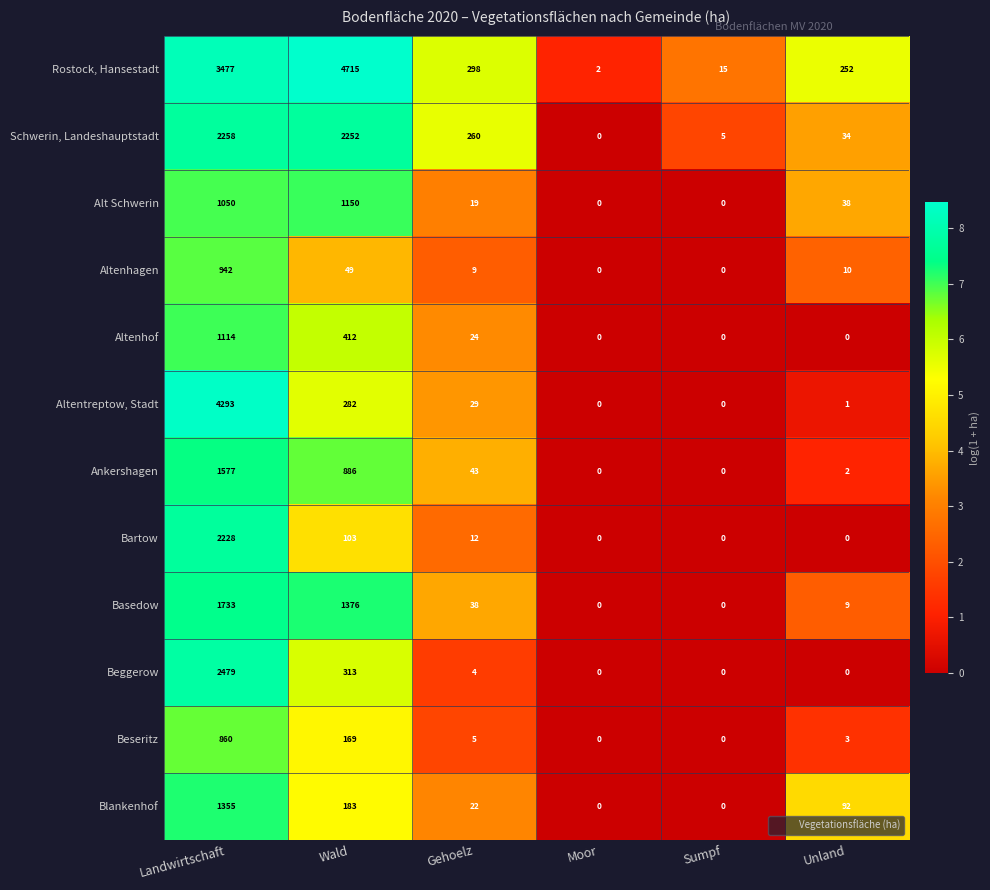

What is the total value across all series at Gehoelz?

763